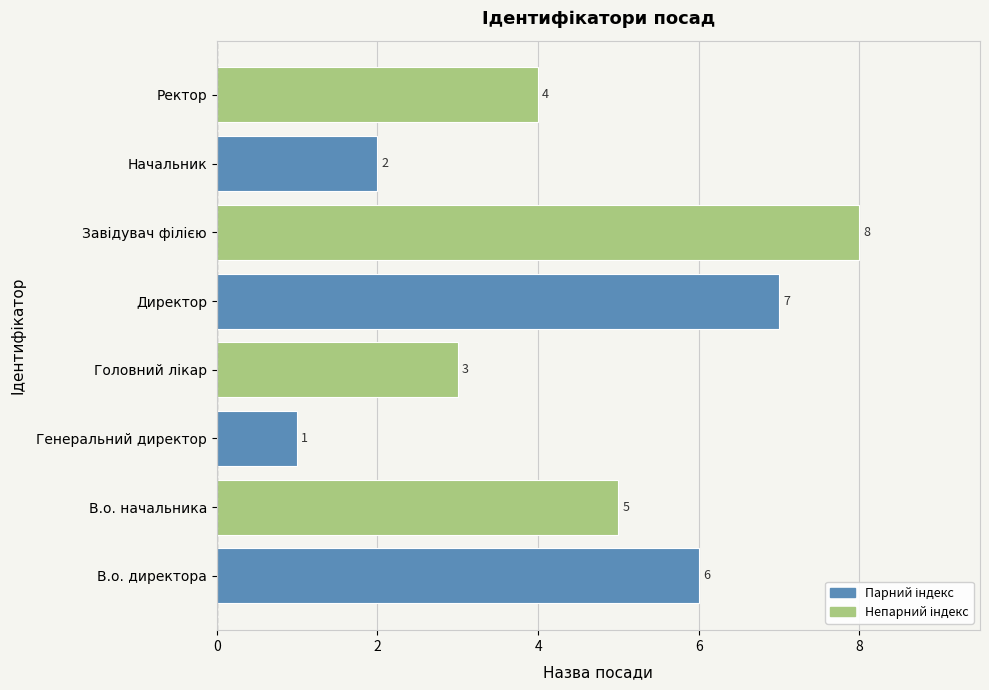

Does the chart contain any negative values?

No